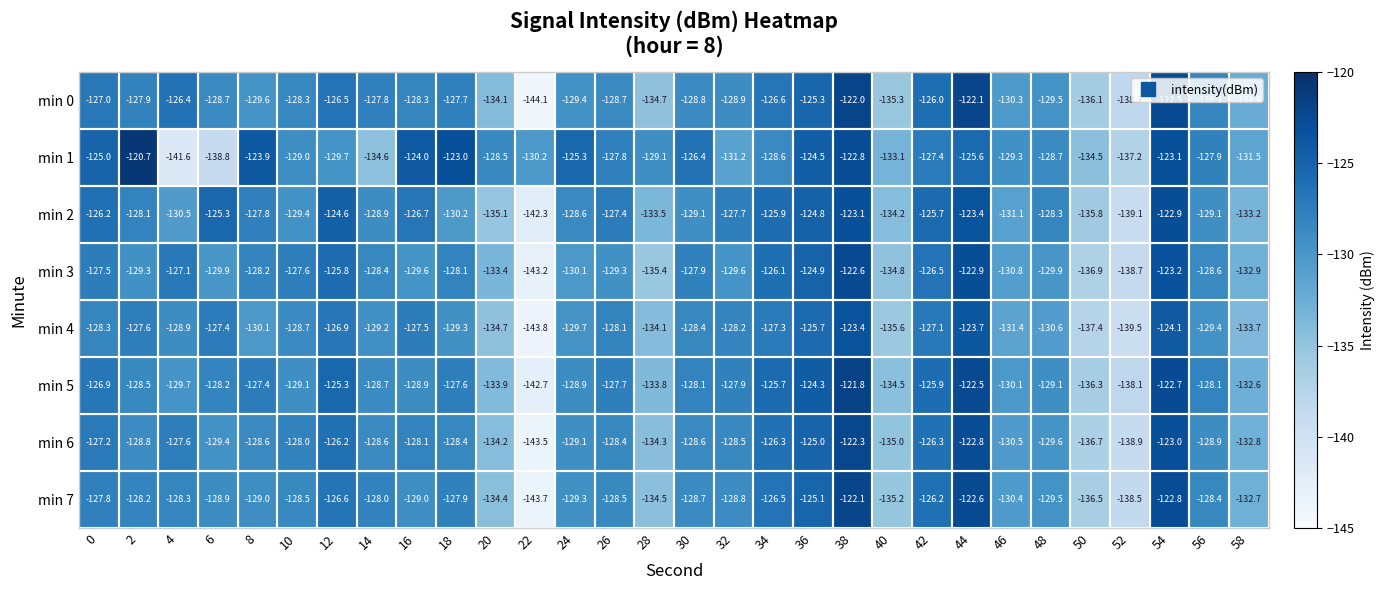

Which series has the largest total across all categories?

min 1